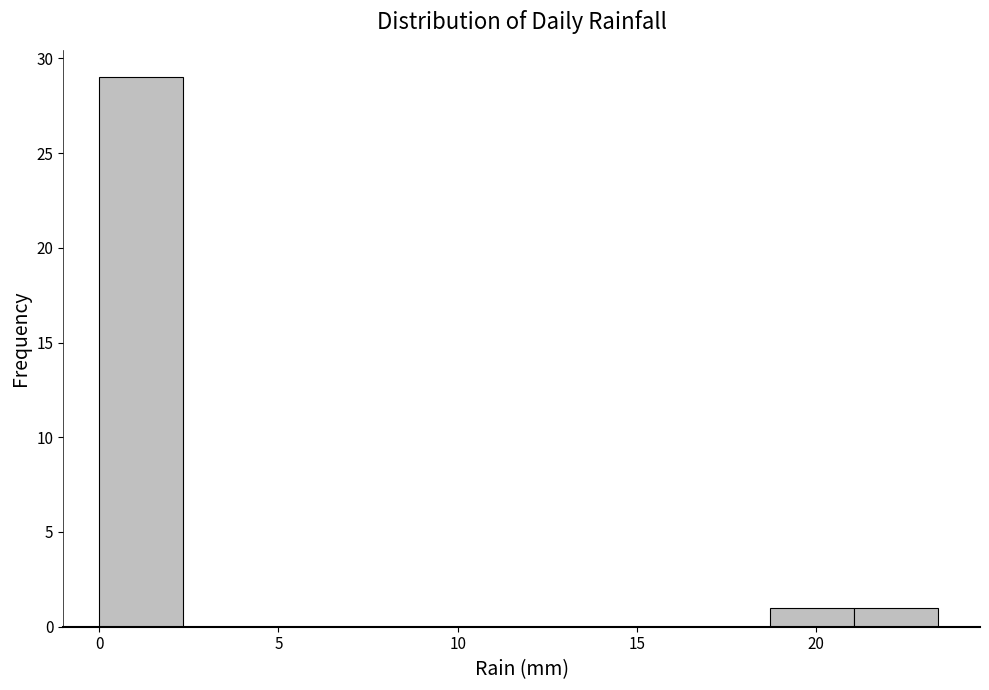

What is the height of the bar covering 18.5 to 21.0 on the x-axis? Neither the bar edges nor the heights are printed on the chart, so give them approximately, as read against the axes.

1